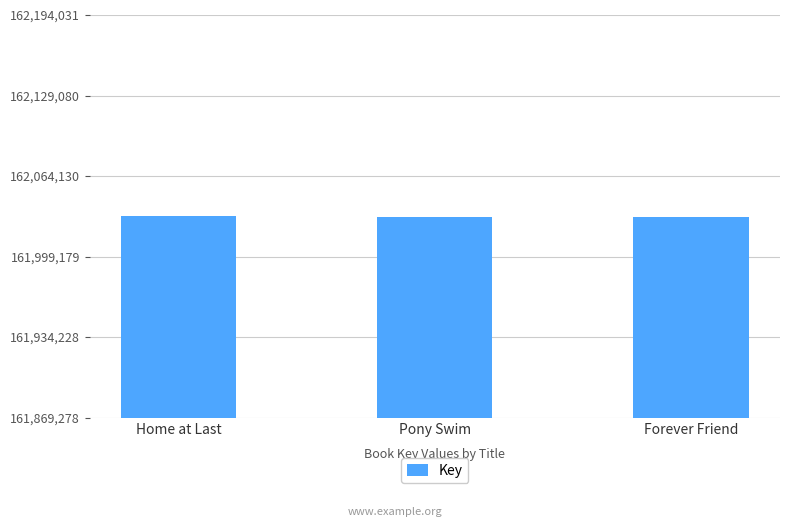

Approximately how many times larger is the value at Home at Last compared to Pony Swim?

1.0